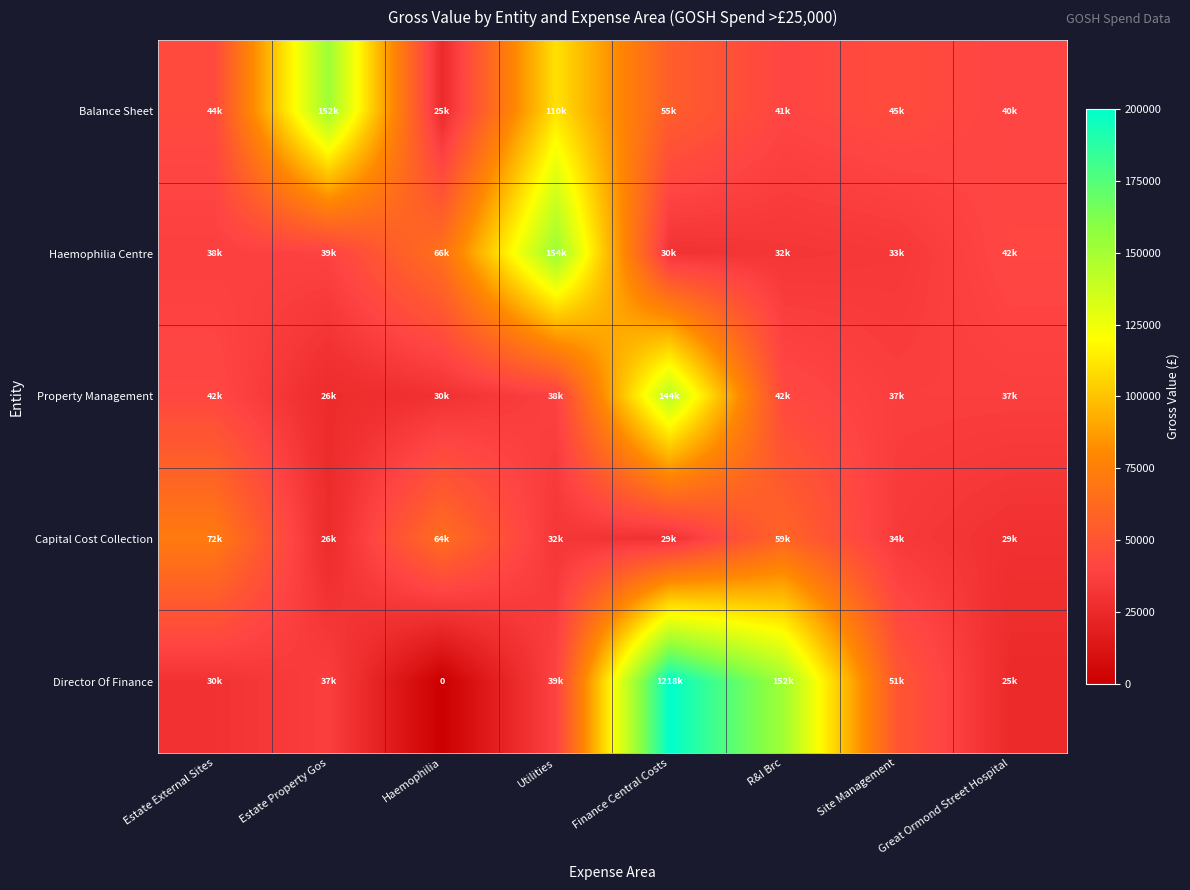

Which series changed the most between Haemophilia and R&I Brc?

Director Of Finance